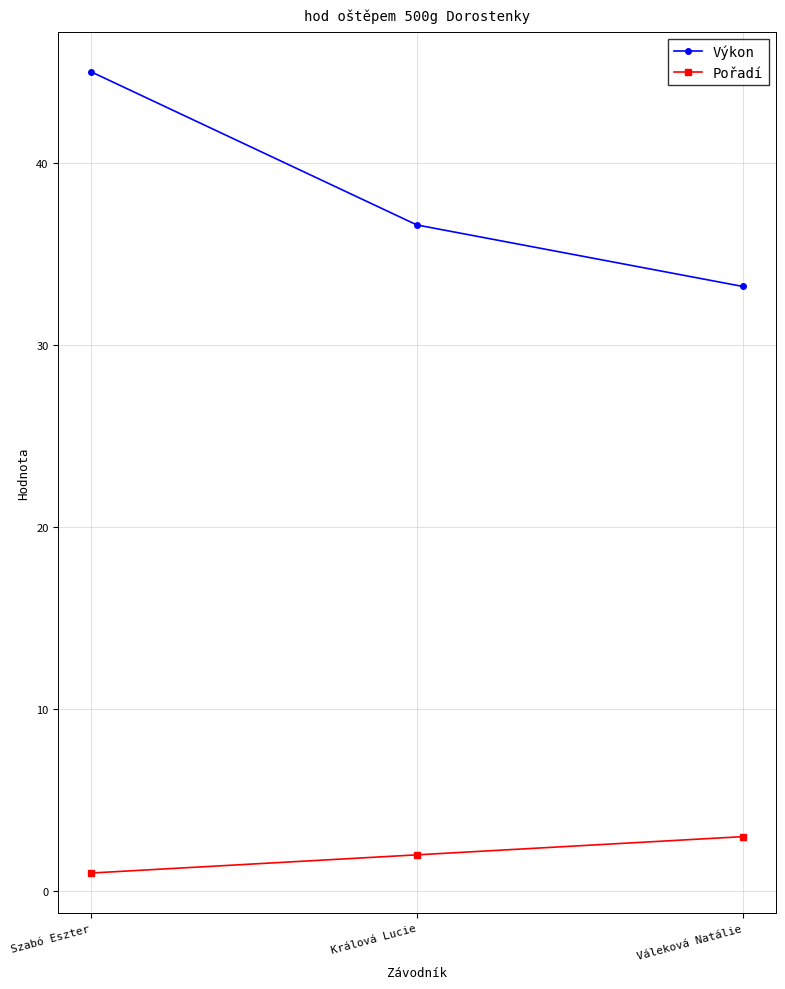

Which series has the largest range (max minus min)?

Výkon